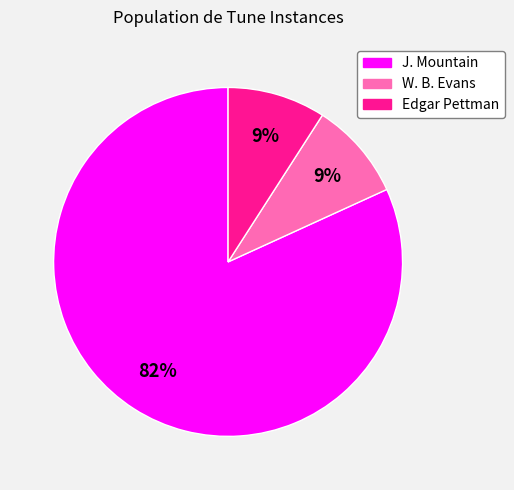

The Edgar Pettman slice represents 1% of the pie. True or false?

False